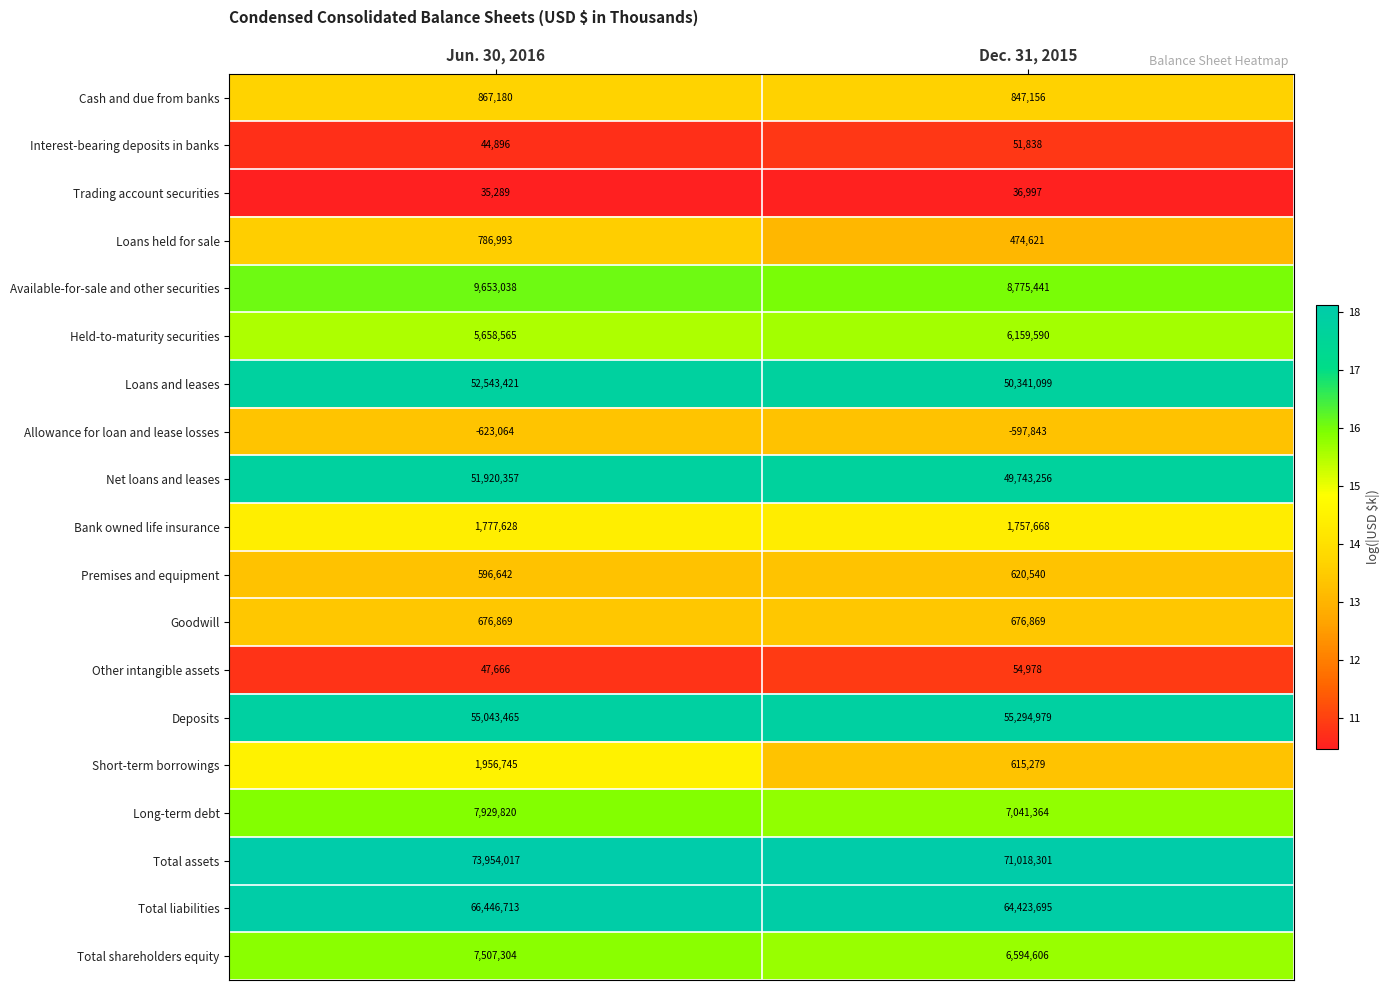

What is the difference between the maximum and minimum values in the Deposits series?

251514